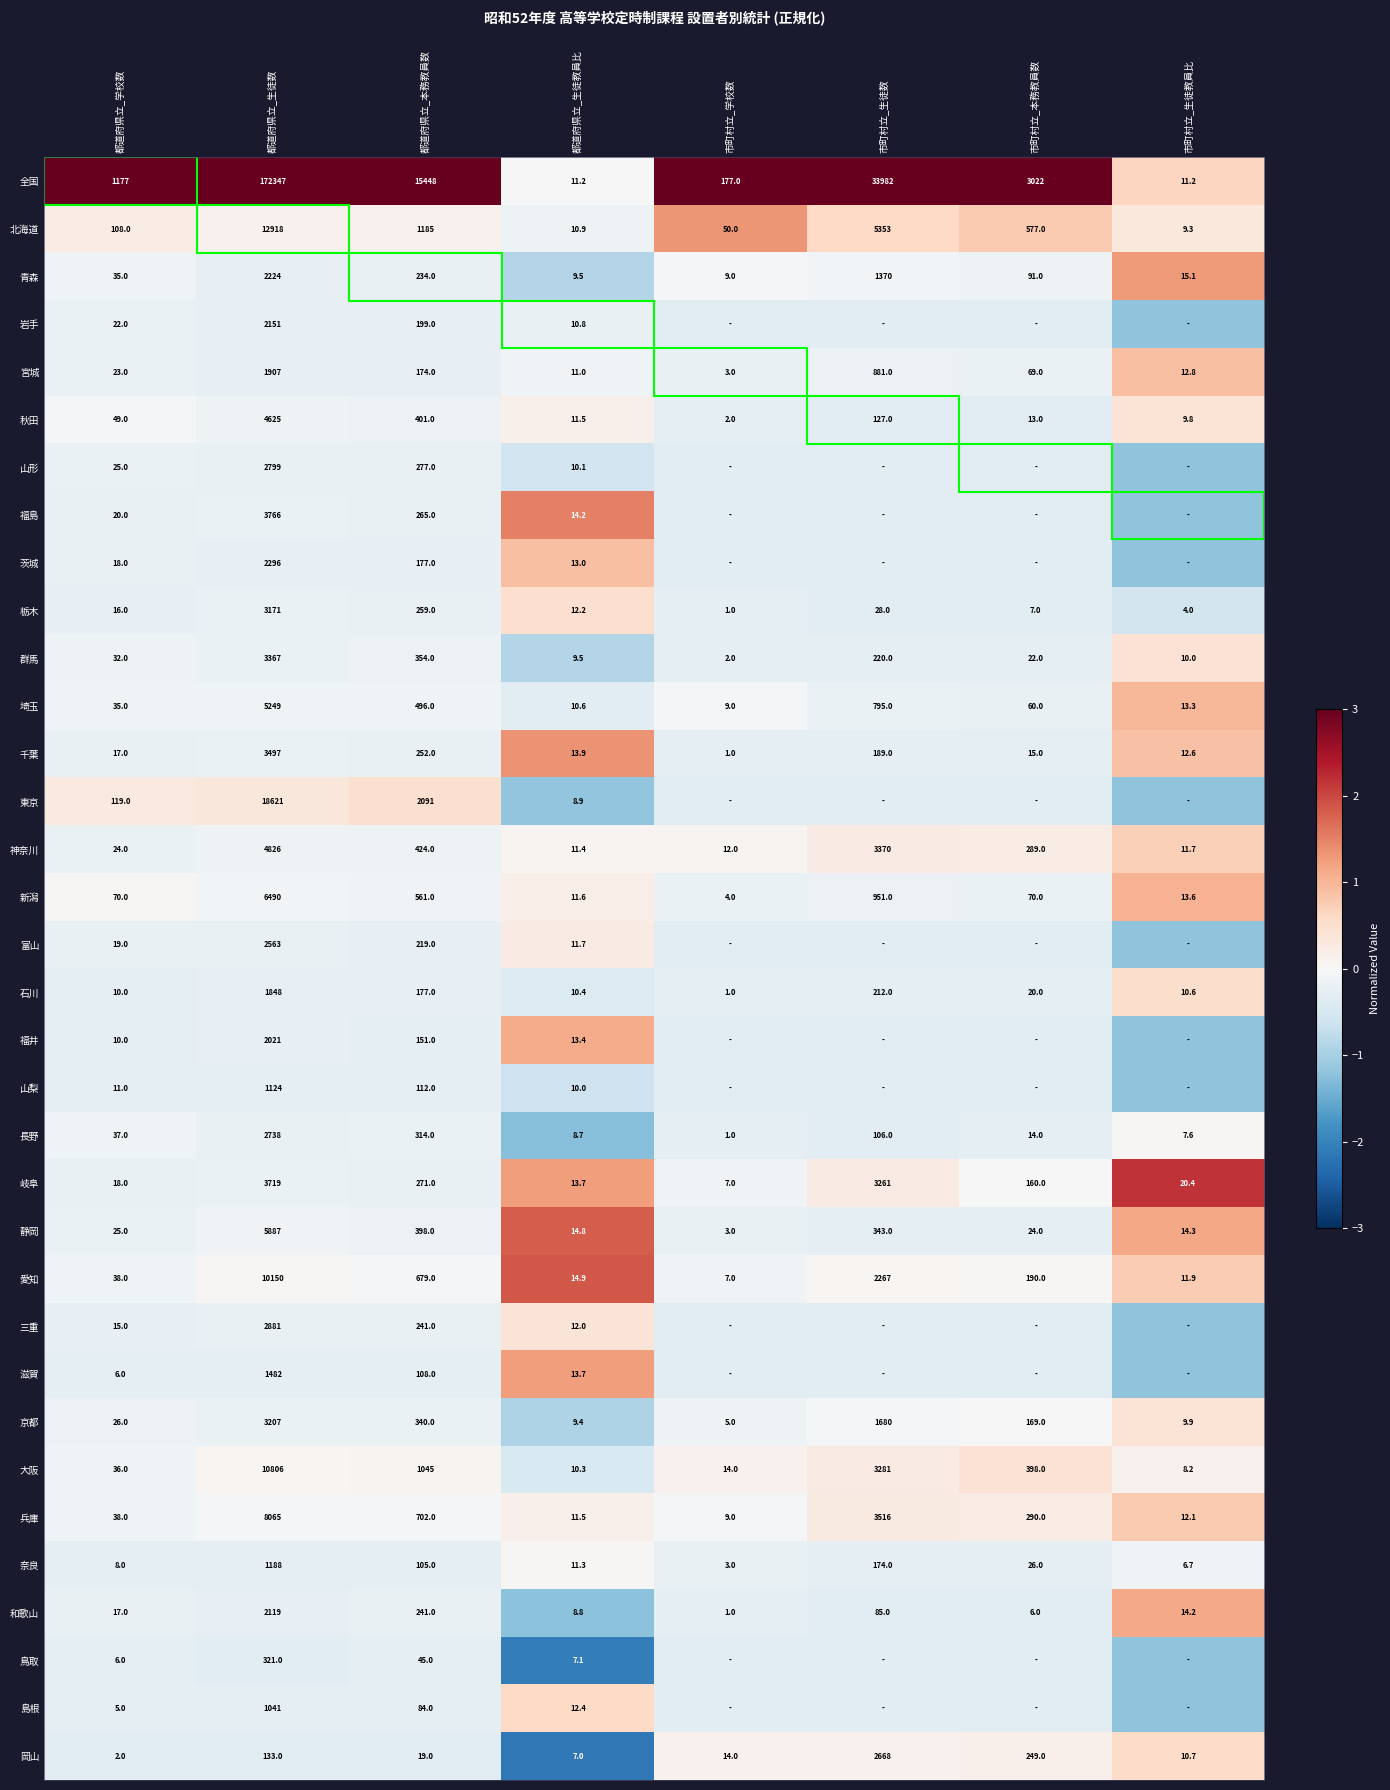

Is the value of 三重 at 都道府県立_本務教員数 greater than the value of 埼玉 at 都道府県立_学校数?

Yes